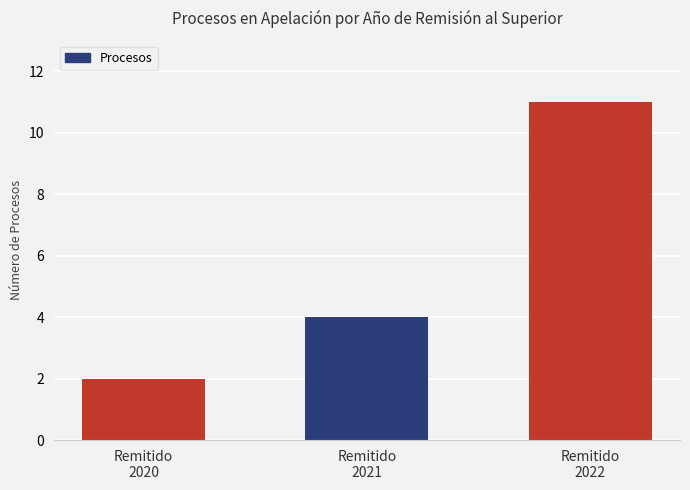

What is the value of the 1st bar from the left?

2